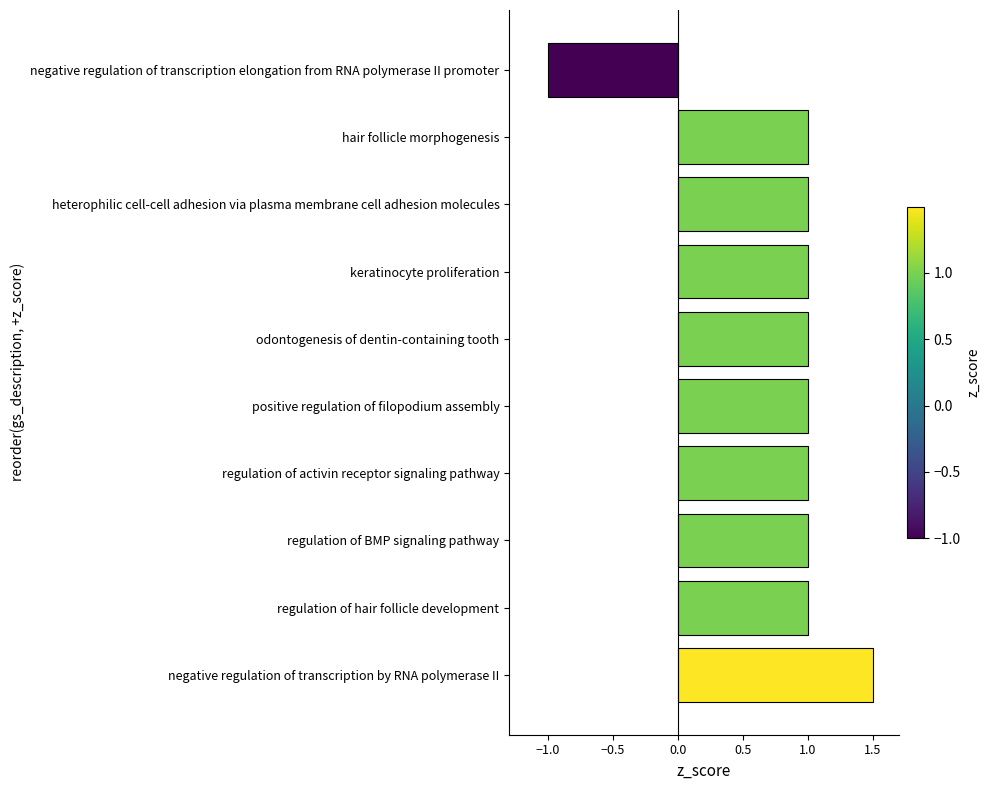

Reading top to bottom, what are all the values shown in this chart?

negative regulation of transcription elongation from RNA polymerase II promoter=-1.0	hair follicle morphogenesis=1.0	heterophilic cell-cell adhesion via plasma membrane cell adhesion molecules=1.0	keratinocyte proliferation=1.0	odontogenesis of dentin-containing tooth=1.0	positive regulation of filopodium assembly=1.0	regulation of activin receptor signaling pathway=1.0	regulation of BMP signaling pathway=1.0	regulation of hair follicle development=1.0	negative regulation of transcription by RNA polymerase II=1.5